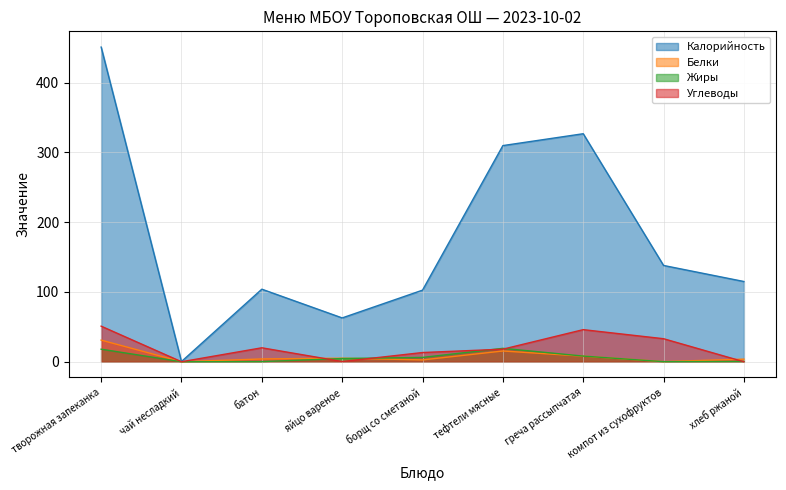

How many lines are shown in the chart?

4